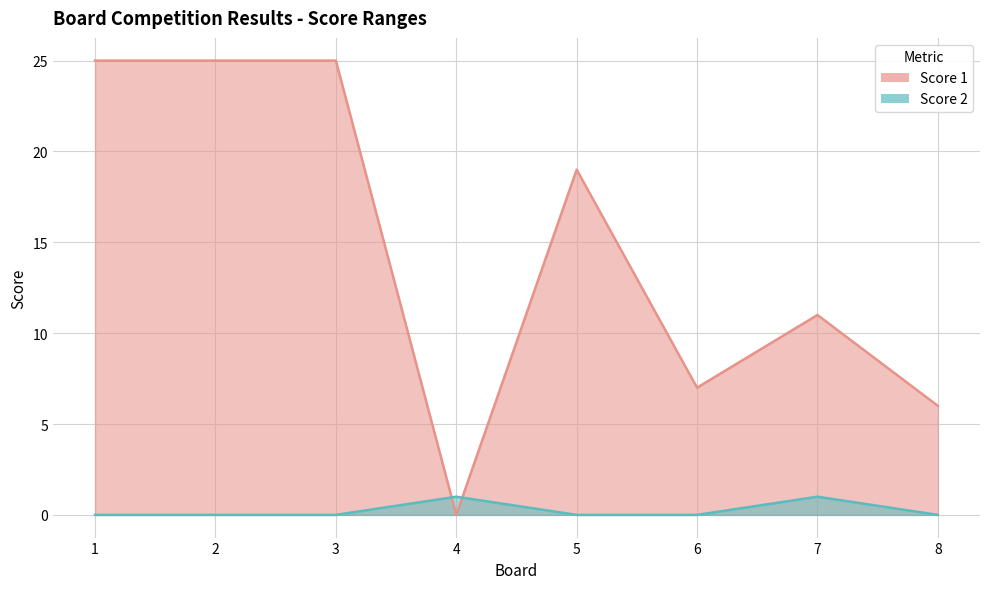

List the labels in order of Score 2 value, largest first.

4, 7, 1, 2, 3, 5, 6, 8